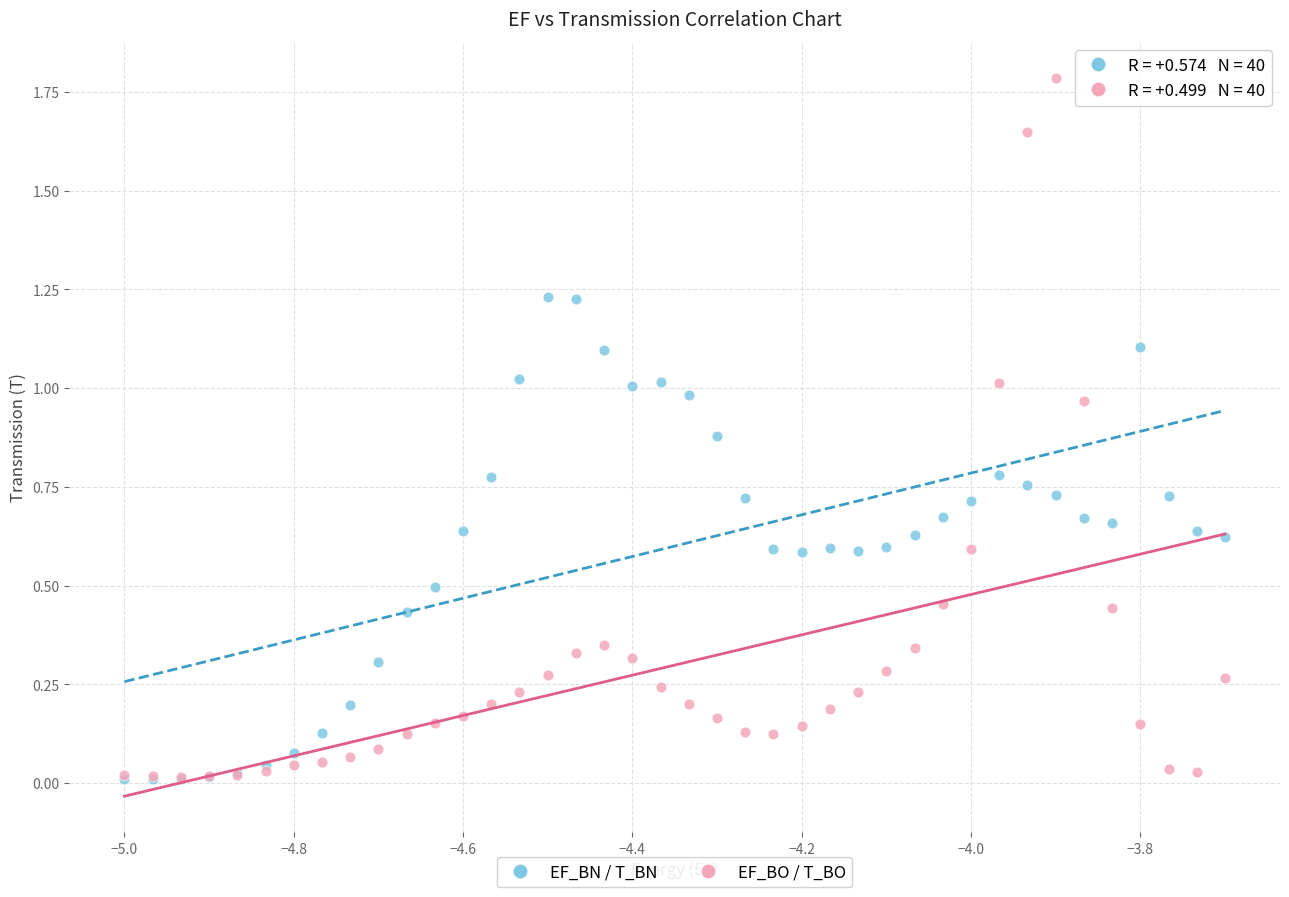

Which series has the widest spread of Y values?

EF_BO / T_BO